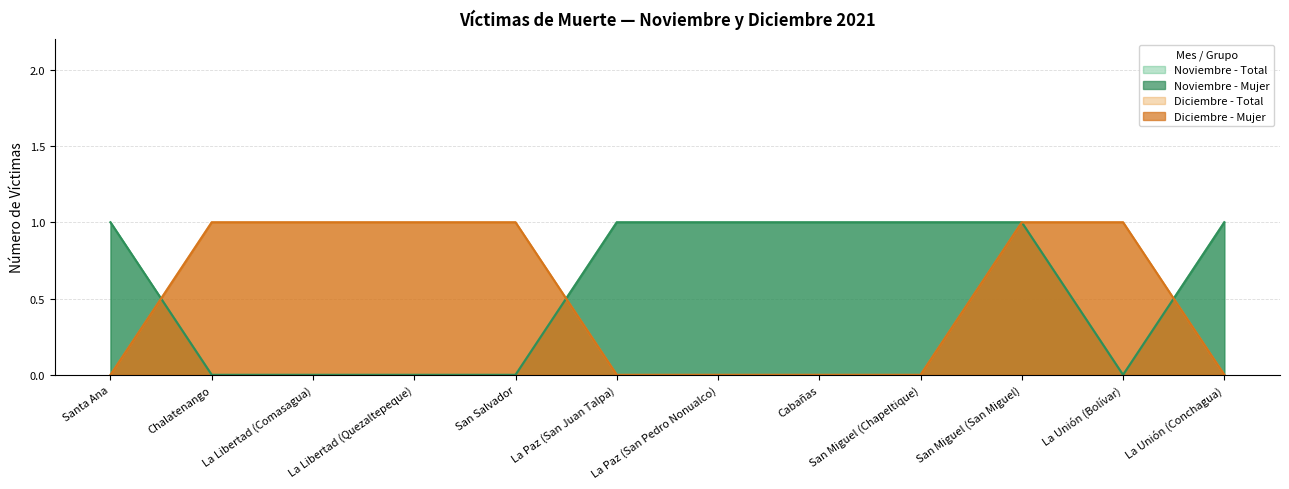

True or false: Noviembre - Mujer has more than 2 points higher than both neighbors.

False